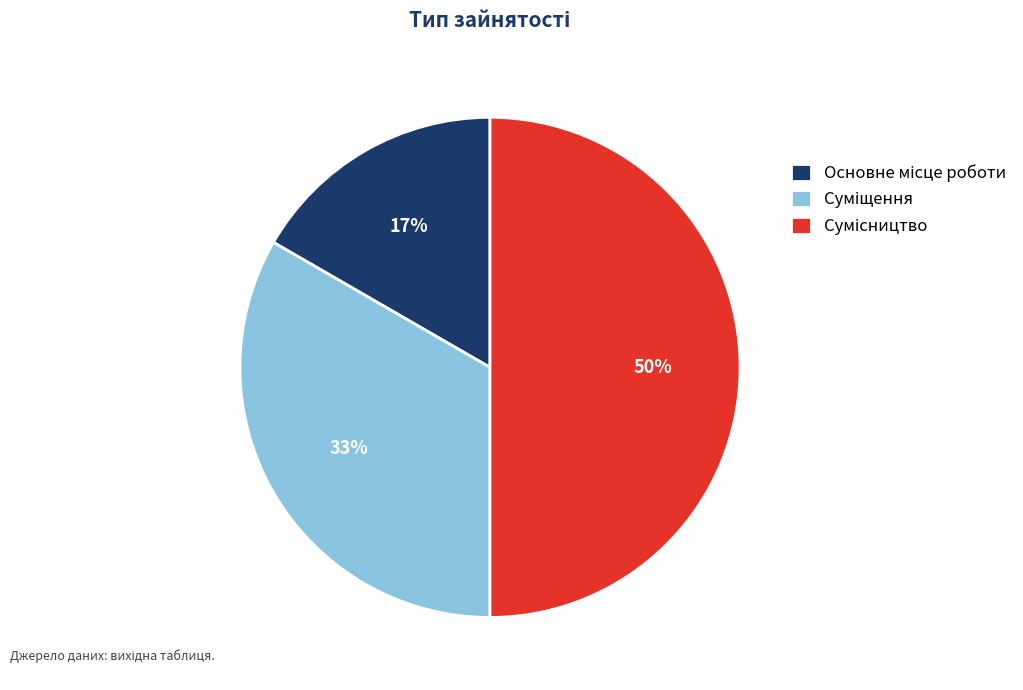

To the nearest percent, what is the average slice percentage?

33%